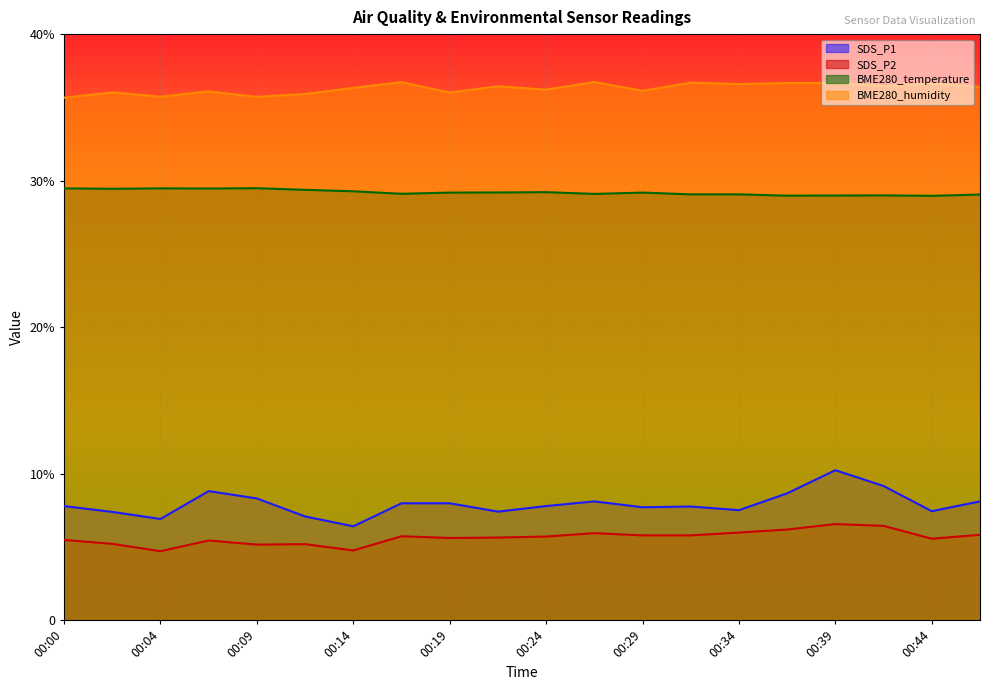

Reading left to right, extract all data points from this chart.

SDS_P1: 00:00=7.8	00:02=7.4	00:04=6.9	00:07=8.8	00:09=8.3	00:12=7.1	00:14=6.4	00:17=8.0	00:19=8.0	00:22=7.4	00:24=7.8	00:26=8.1	00:29=7.7	00:31=7.8	00:34=7.5	00:36=8.7	00:39=10.2	00:41=9.2	00:44=7.4	00:46=8.1
SDS_P2: 00:00=5.5	00:02=5.2	00:04=4.7	00:07=5.4	00:09=5.2	00:12=5.2	00:14=4.8	00:17=5.7	00:19=5.6	00:22=5.6	00:24=5.7	00:26=5.9	00:29=5.8	00:31=5.8	00:34=6.0	00:36=6.2	00:39=6.5	00:41=6.4	00:44=5.5	00:46=5.8
BME280_temperature: 00:00=29.5	00:02=29.4	00:04=29.5	00:07=29.5	00:09=29.5	00:12=29.4	00:14=29.3	00:17=29.1	00:19=29.2	00:22=29.2	00:24=29.2	00:26=29.1	00:29=29.2	00:31=29.1	00:34=29.1	00:36=29.0	00:39=29.0	00:41=29.0	00:44=29.0	00:46=29.1
BME280_humidity: 00:00=35.7	00:02=36.0	00:04=35.7	00:07=36.1	00:09=35.7	00:12=35.9	00:14=36.3	00:17=36.7	00:19=36.0	00:22=36.4	00:24=36.2	00:26=36.7	00:29=36.1	00:31=36.7	00:34=36.6	00:36=36.7	00:39=36.7	00:41=36.5	00:44=36.6	00:46=36.4